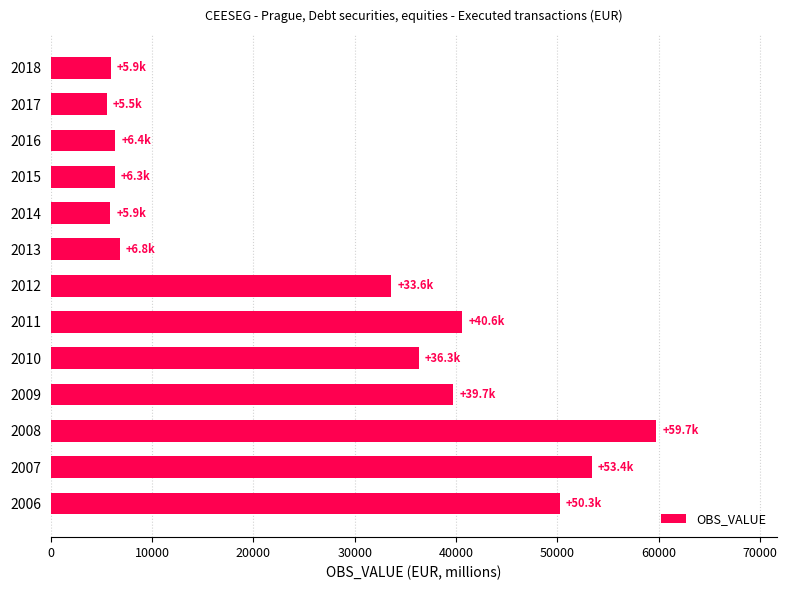

True or false: the data shows 40632.5 at 2011.

True